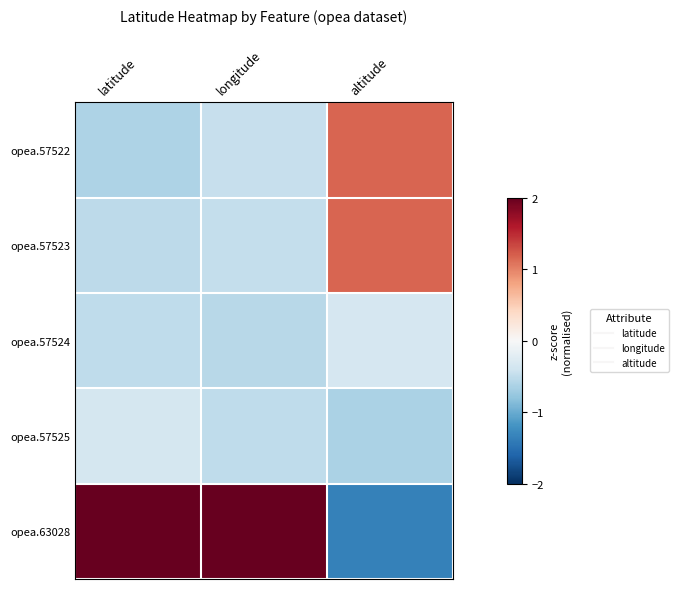

Reading left to right, what are all the values shown in this chart?

opea.57522: latitude=-0.6	longitude=-0.5	altitude=1.2
opea.57523: latitude=-0.5	longitude=-0.5	altitude=1.2
opea.57524: latitude=-0.5	longitude=-0.6	altitude=-0.3
opea.57525: latitude=-0.3	longitude=-0.5	altitude=-0.6
opea.63028: latitude=2.0	longitude=2.0	altitude=-1.3